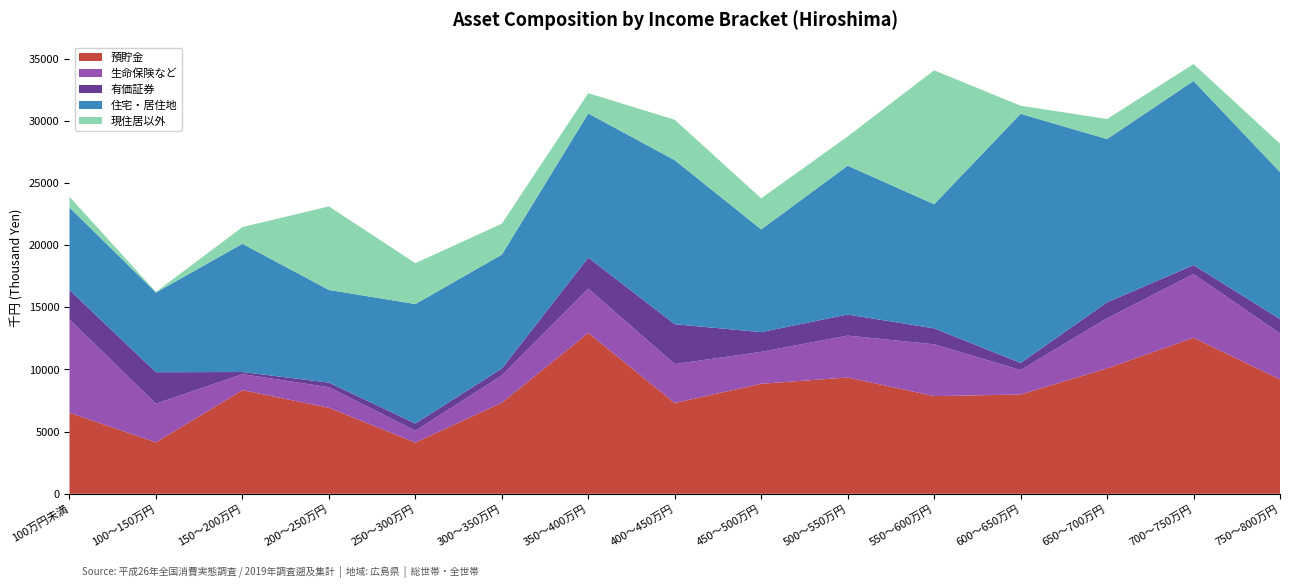

Reading left to right, transcribe all the data shown in this chart.

預貯金: 6517	4139	8336	6921	4122	7325	12942	7303	8851	9357	7858	7988	10088	12551	9206
生命保険など: 7512	3106	1288	1659	951	2196	3559	3132	2568	3370	4170	1968	4034	5124	3694
有価証券: 2368	2535	172	362	582	555	2500	3209	1588	1696	1281	571	1279	723	1159
住宅・居住地: 6637	6412	10318	7459	9609	9165	11599	13193	8265	11973	9987	20043	13138	14817	11827
現住居以外: 863	50	1344	6720	3290	2489	1632	3254	2495	2356	10775	651	1615	1359	2282